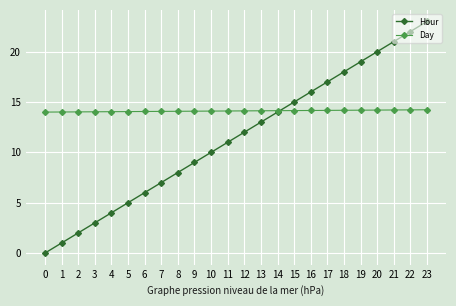

List the series in order of their peak value, lowest first.

Day, Hour